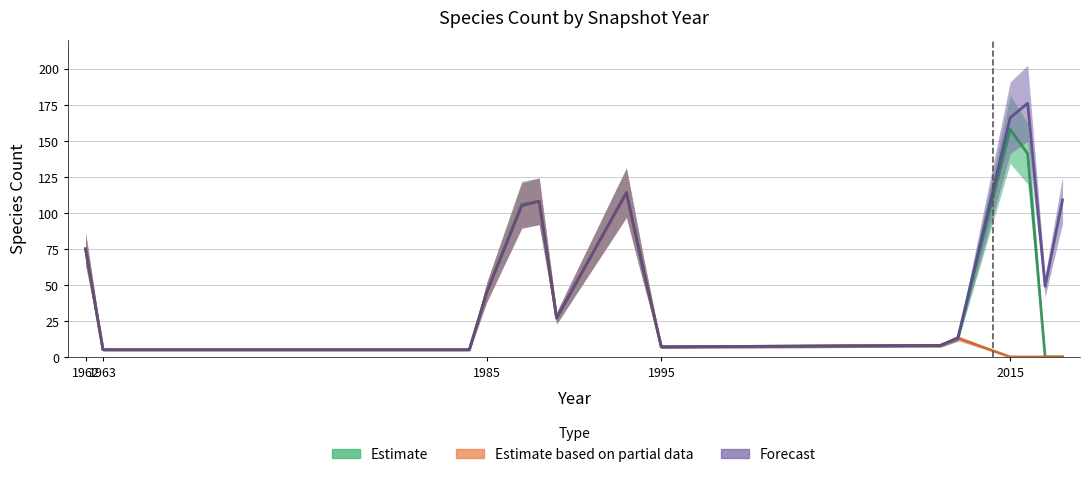

How many lines are shown in the chart?

3